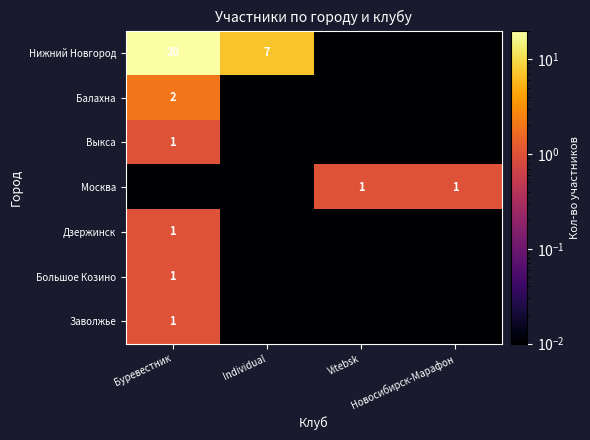

Between Буревестник and Individual, which series saw the biggest shift?

Нижний Новгород